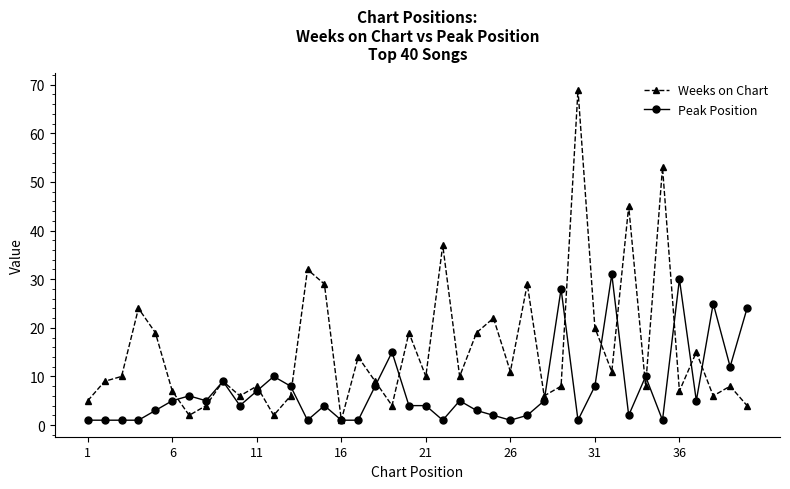

How many values in the Weeks on Chart series are below 10?

20